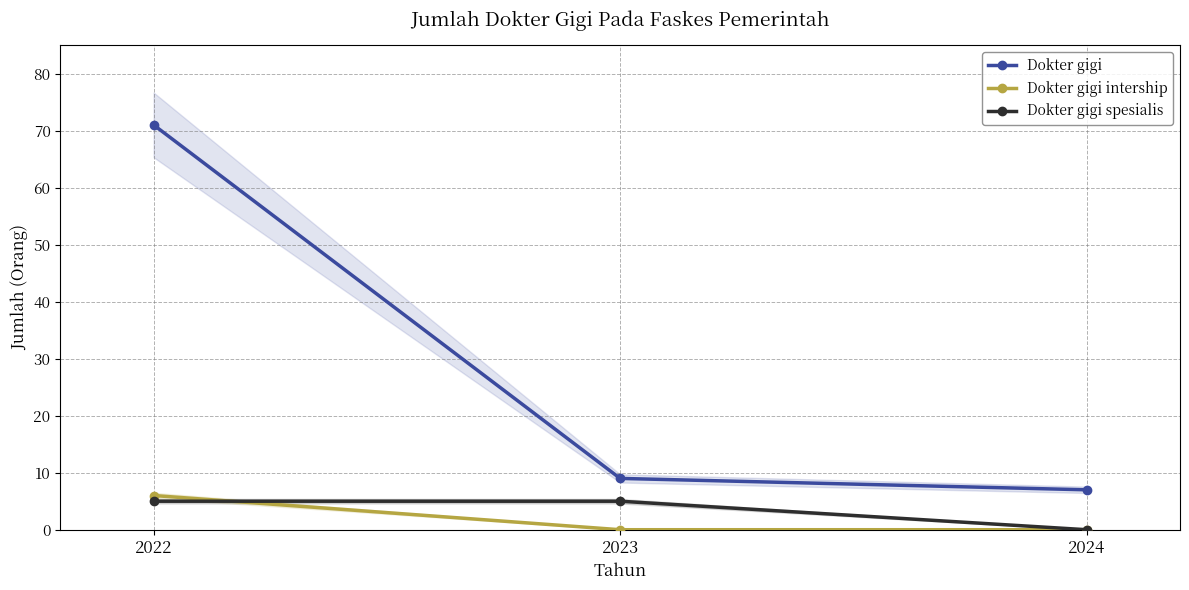

Which category has the highest value in the Dokter gigi series?

2022